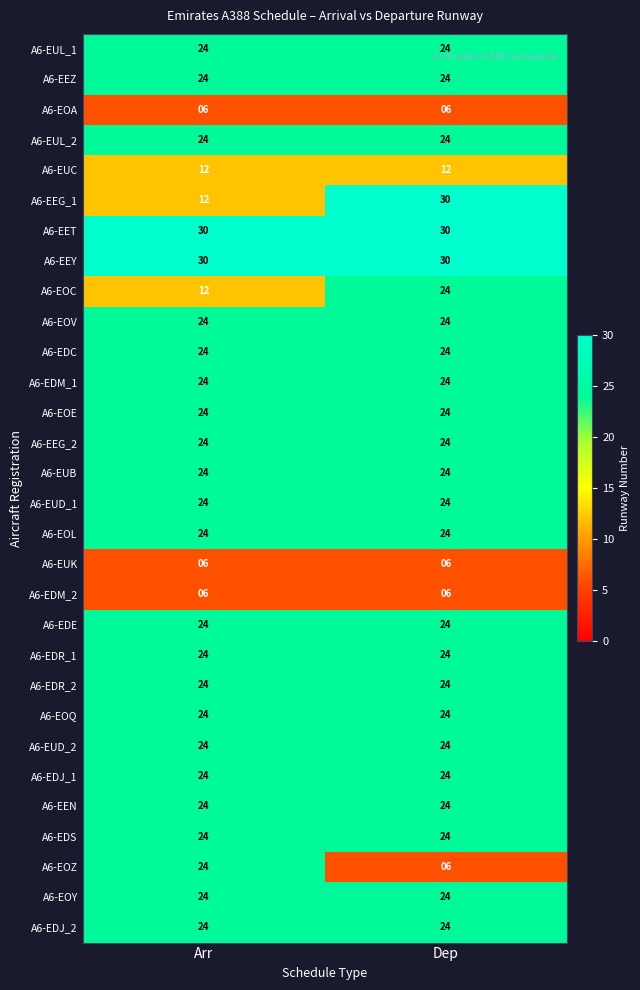

True or false: A6-EDC has a value of 31 at Arr.

False